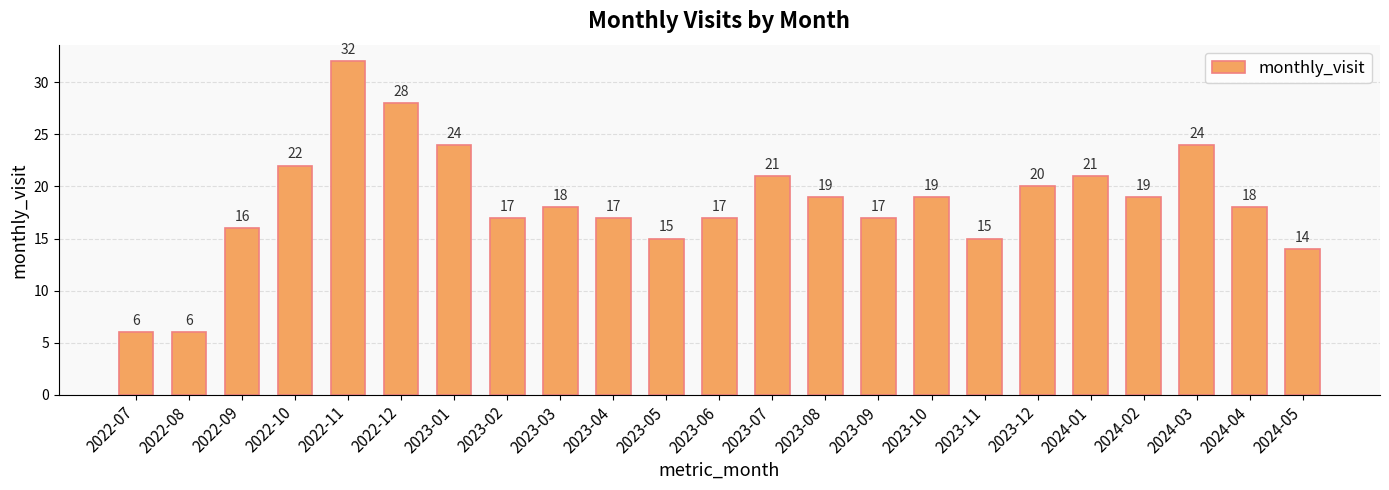

What is the sum of the values at 2024-04 and 2023-02?

35